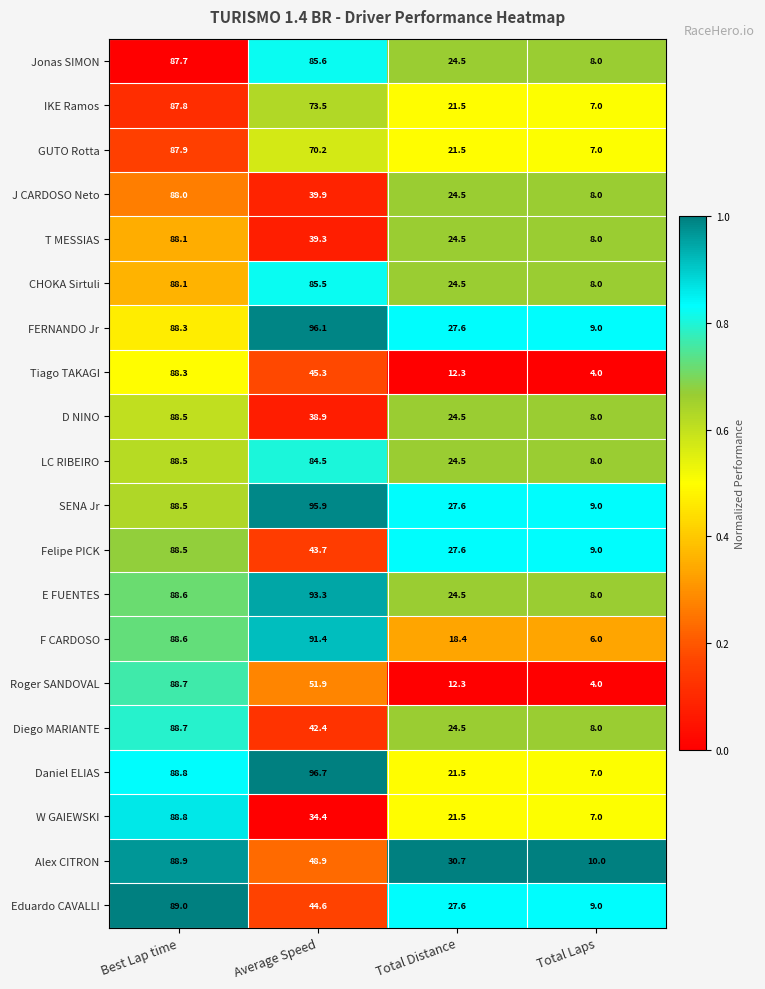

What is the approximate value of Eduardo CAVALLI at Total Distance?

27.6